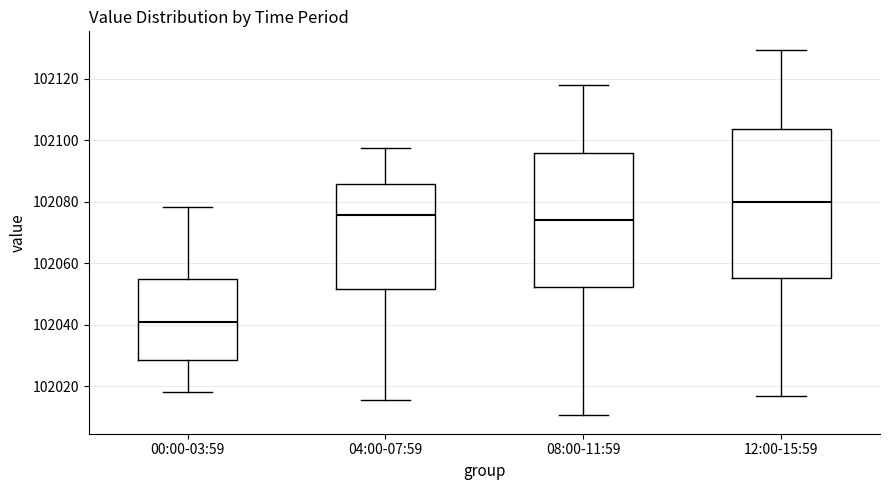

Reading left to right, read every box against the y-axis: the position of its median line, the range the box covers, and the ends of its whiskers. The values are not printed on the chart, so give them approximately, as read against the axis.

00:00-03:59: median 102040, box 102028 to 102056, whiskers 102018 to 102078
04:00-07:59: median 102076, box 102052 to 102086, whiskers 102016 to 102098
08:00-11:59: median 102074, box 102052 to 102096, whiskers 102010 to 102118
12:00-15:59: median 102080, box 102056 to 102104, whiskers 102016 to 102130